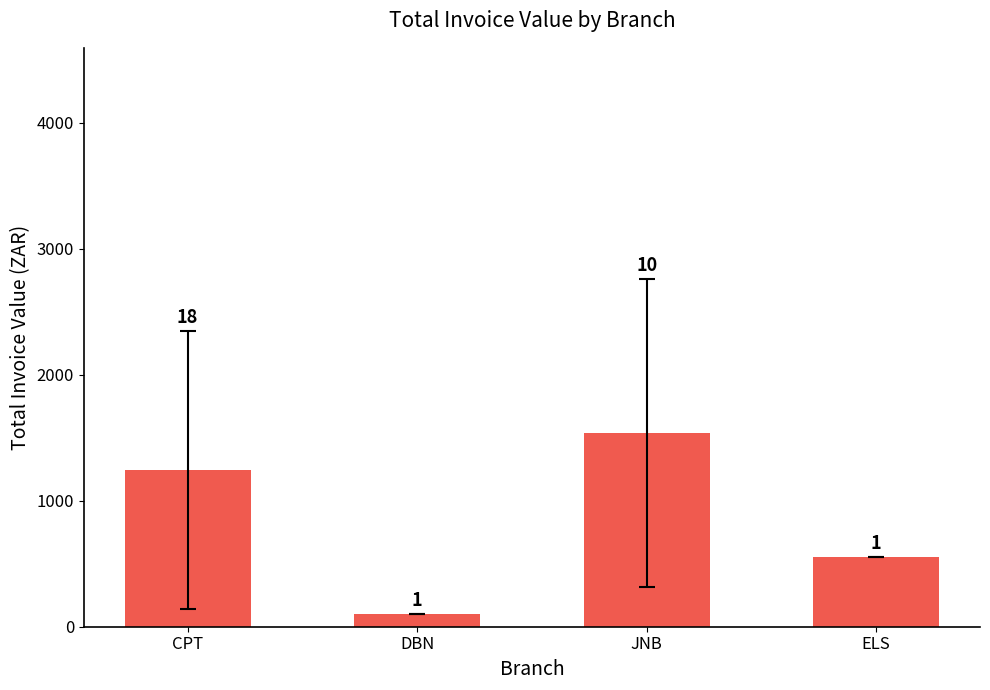

Is it true that the value at CPT is 1242.7?

True